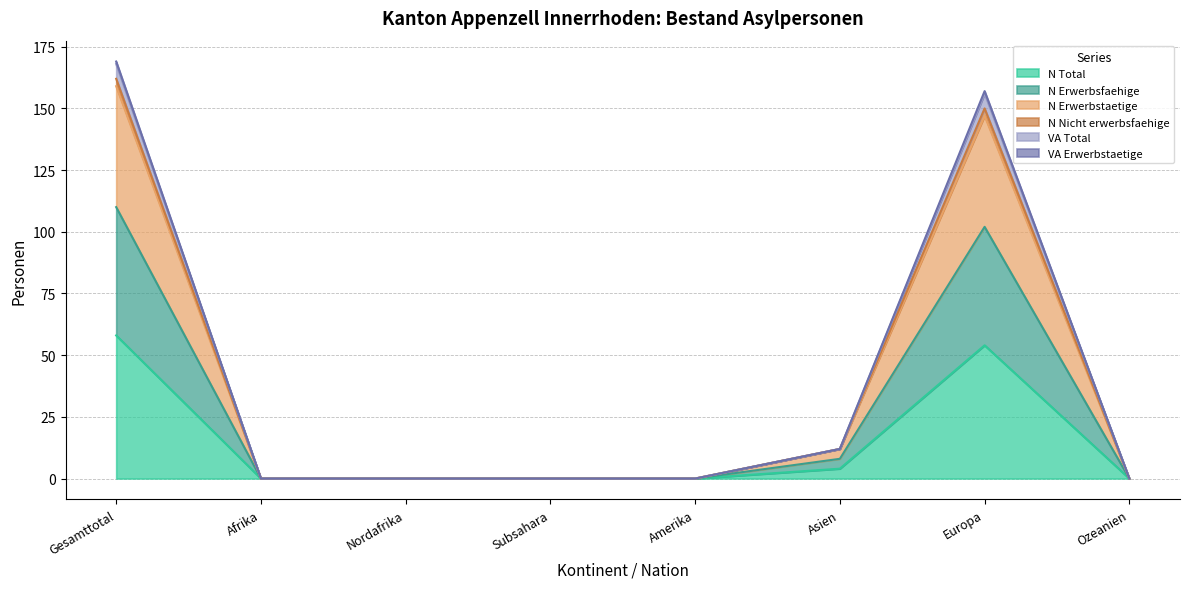

Is the value of N Erwerbstaetige at Gesamttotal greater than the value of N Total at Ozeanien?

Yes